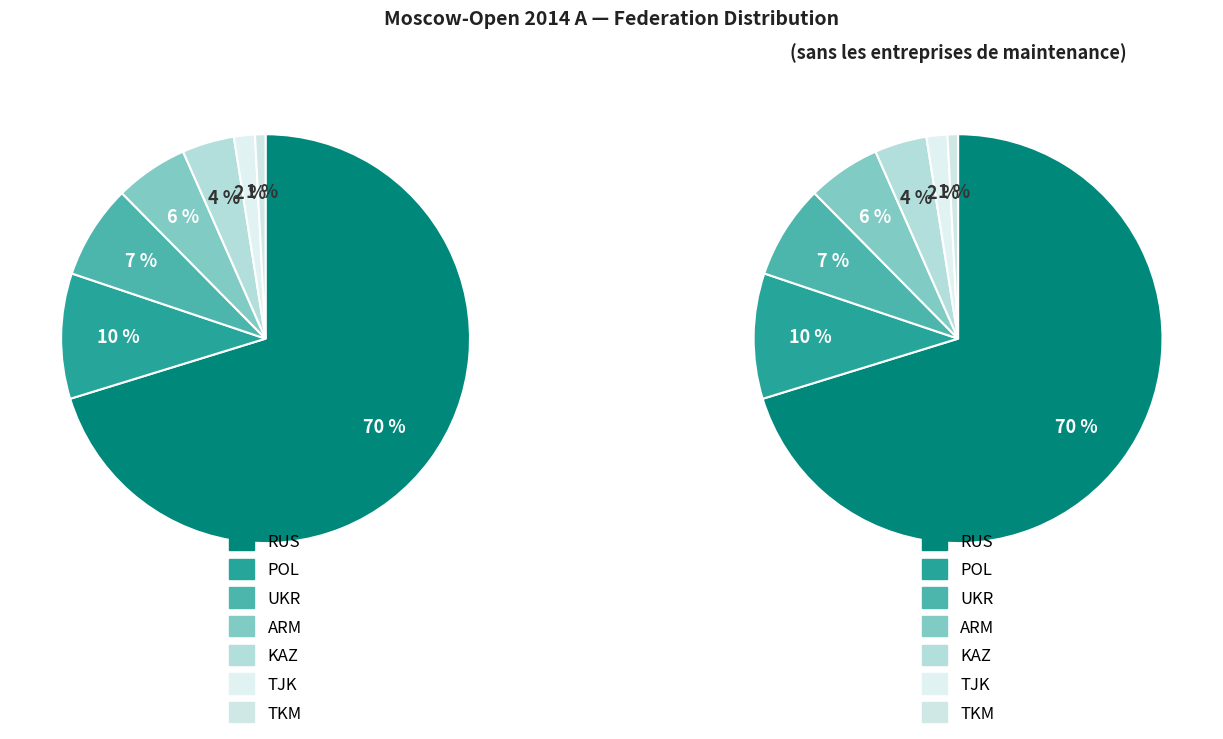

To the nearest percent, what percentage of the pie is TJK?

2%